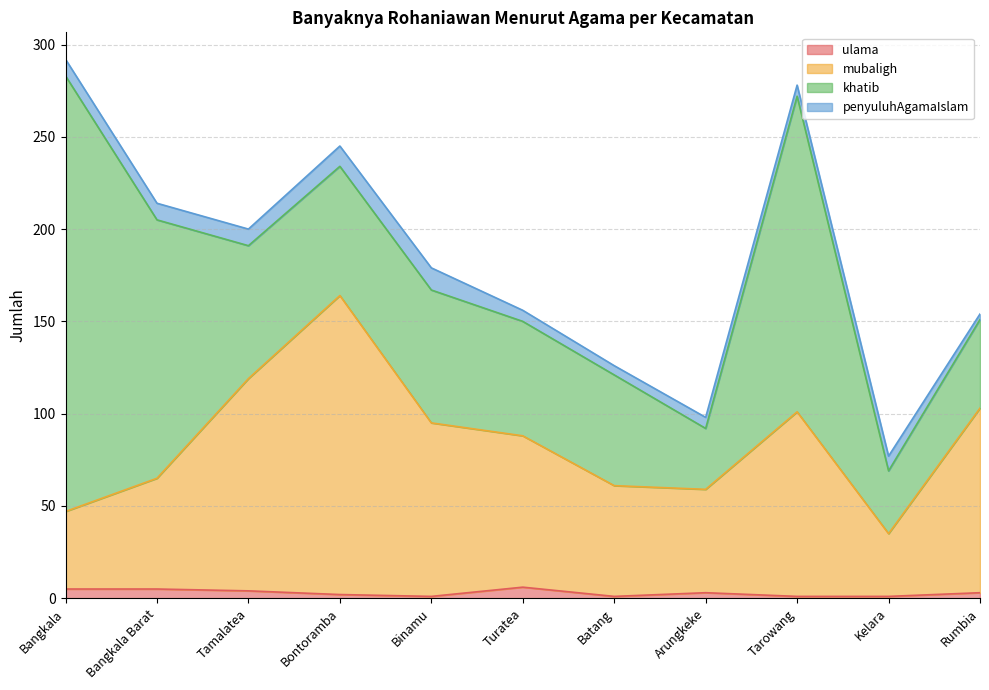

What are all the series names shown in the legend?

ulama, mubaligh, khatib, penyuluhAgamaIslam